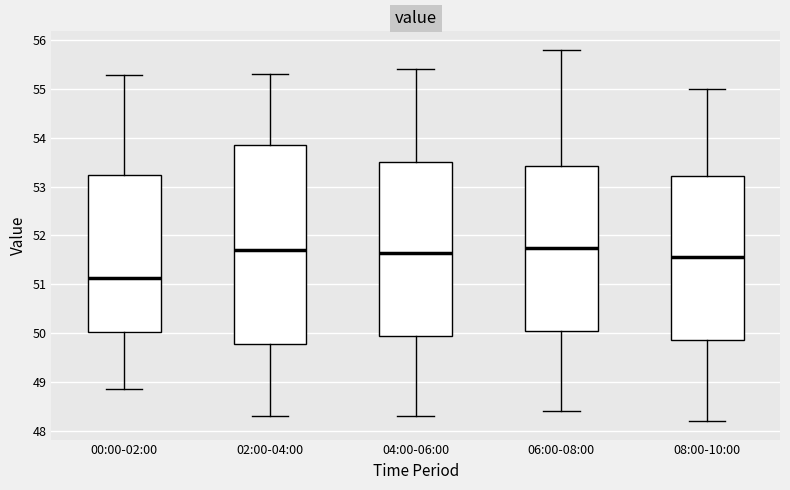

Comparing the boxes themselves (not the whiskers), which one is the tallest?

02:00-04:00